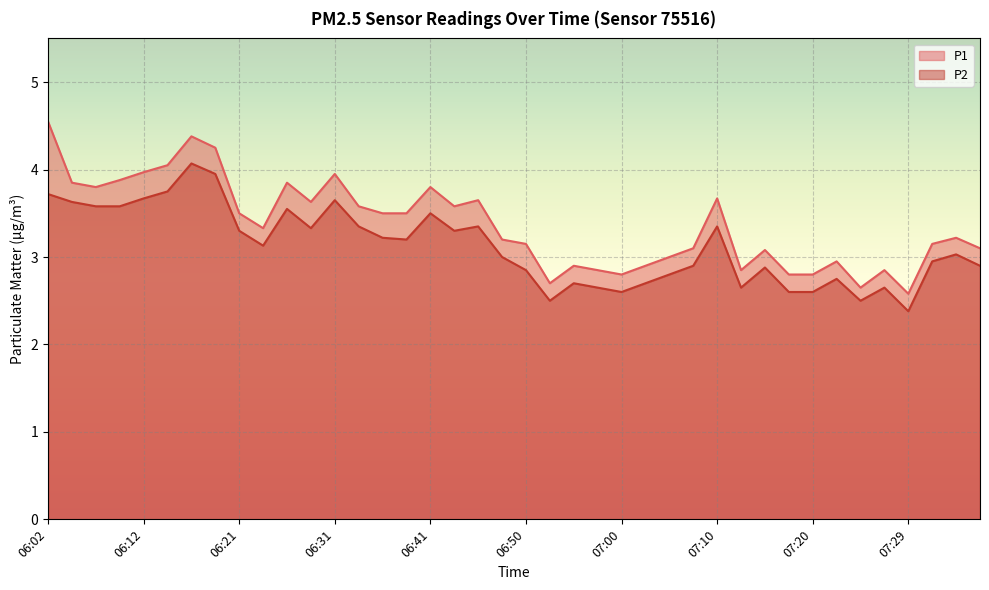

Rank the series at 06:29 from highest to lowest value.

P1, P2